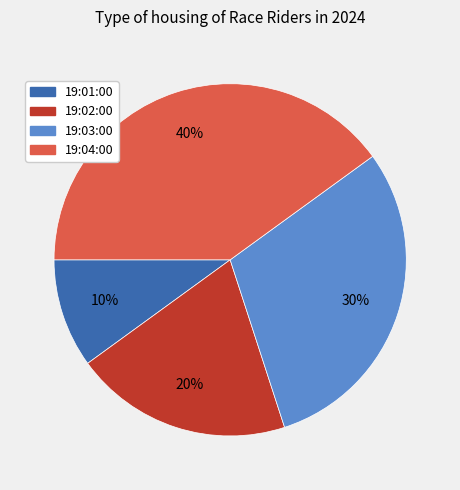

To the nearest percent, what portion does 19:01:00 represent?

10%